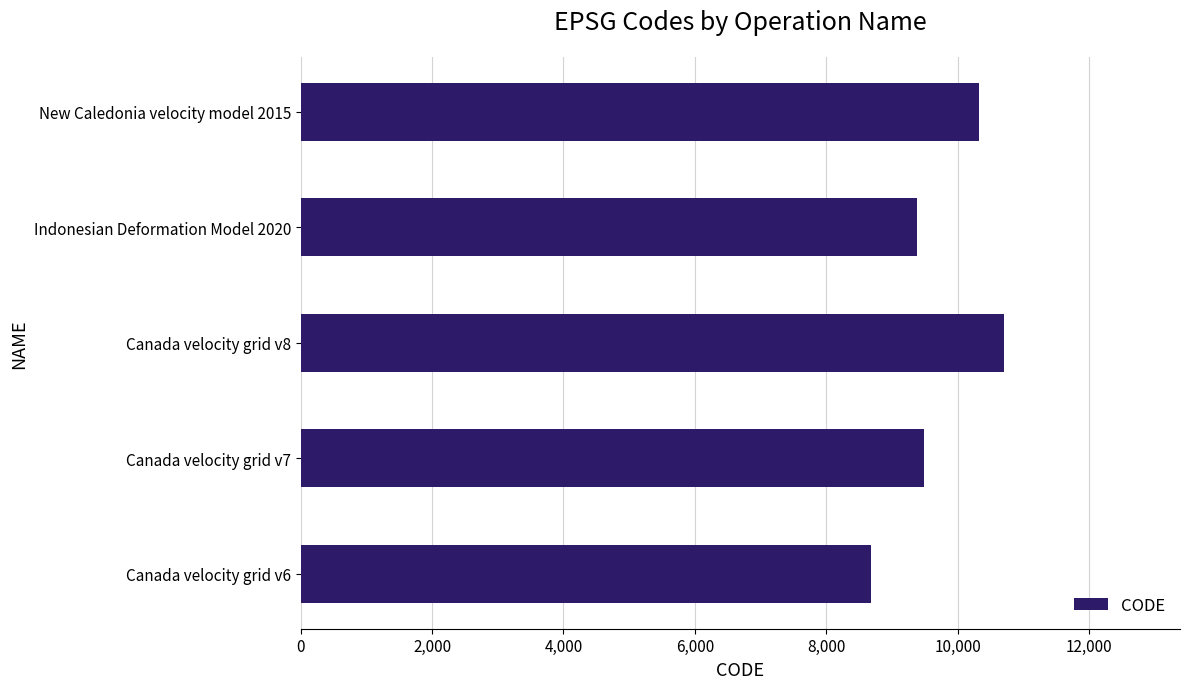

Reading bottom to top, transcribe all the data shown in this chart.

Canada velocity grid v6=8676	Canada velocity grid v7=9483	Canada velocity grid v8=10707	Indonesian Deformation Model 2020=9375	New Caledonia velocity model 2015=10323